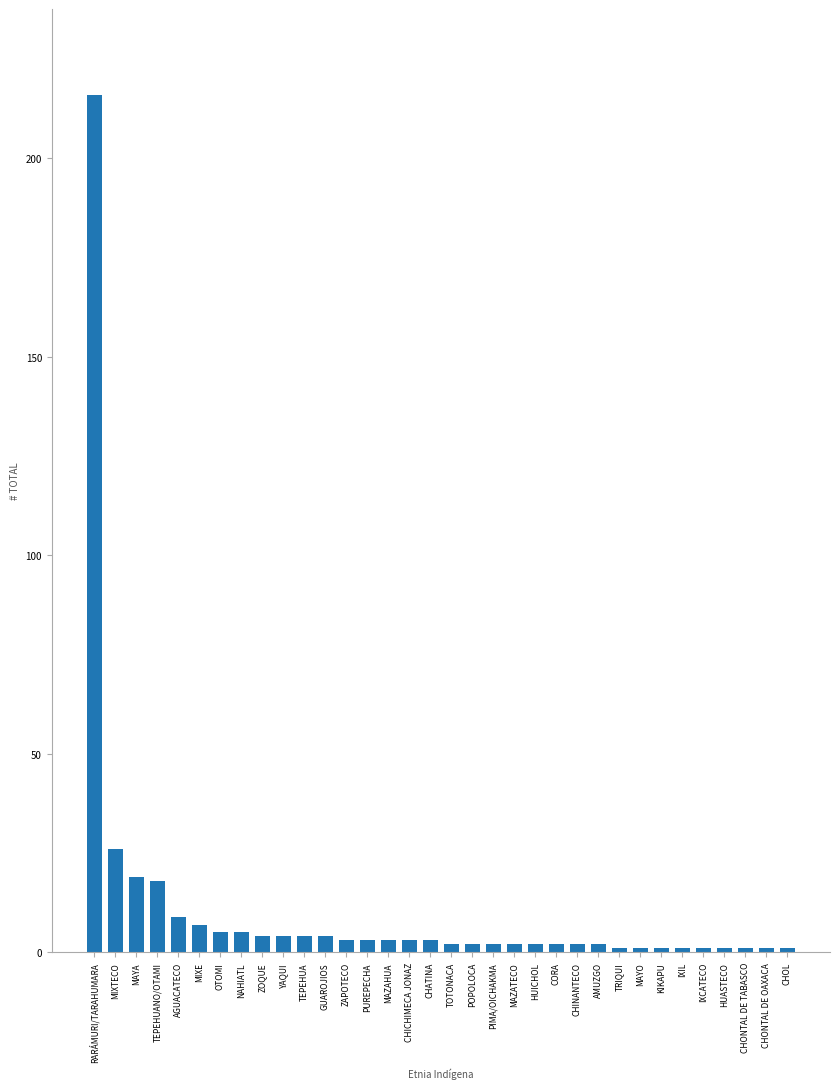

What is the greatest value displayed?

216